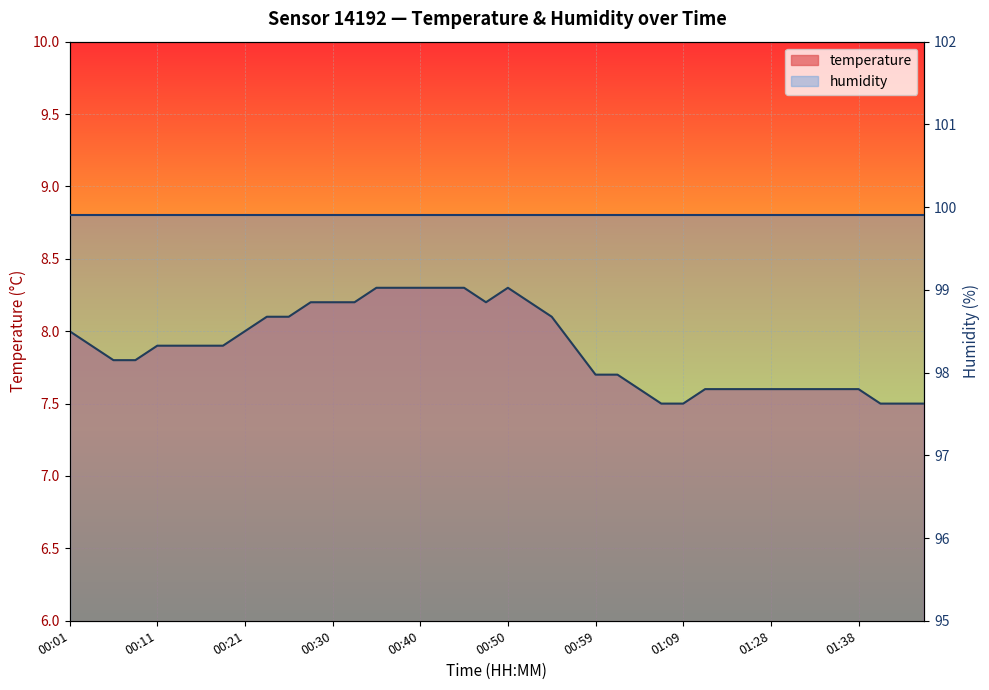

Reading right to left, extract all data points from this chart.

7.5	7.5	7.5	7.6	7.6	7.6	7.6	7.6	7.6	7.6	7.6	7.5	7.5	7.6	7.7	7.7	7.9	8.1	8.2	8.3	8.2	8.3	8.3	8.3	8.3	8.3	8.2	8.2	8.2	8.1	8.1	8.0	7.9	7.9	7.9	7.9	7.8	7.8	7.9	8.0